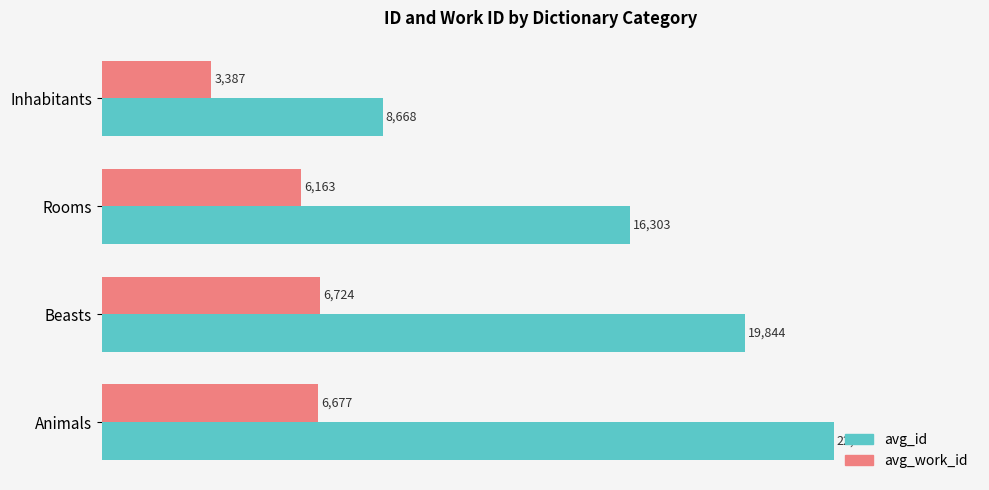

How many categories are shown in the chart?

4